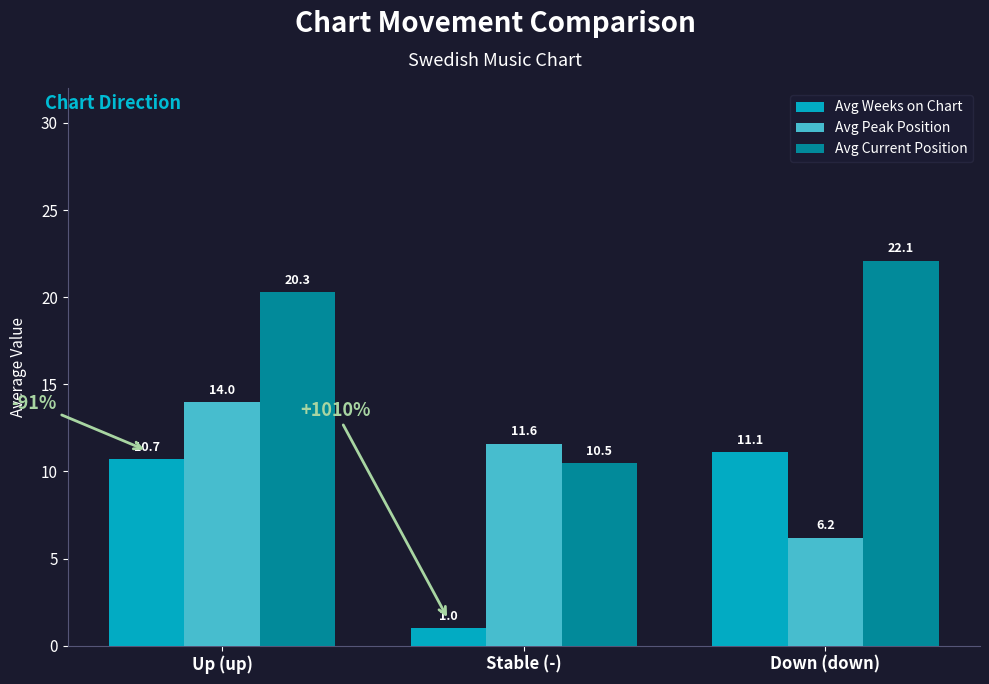

What is the difference between the maximum and second lowest values in the Avg Weeks on Chart series?

0.4